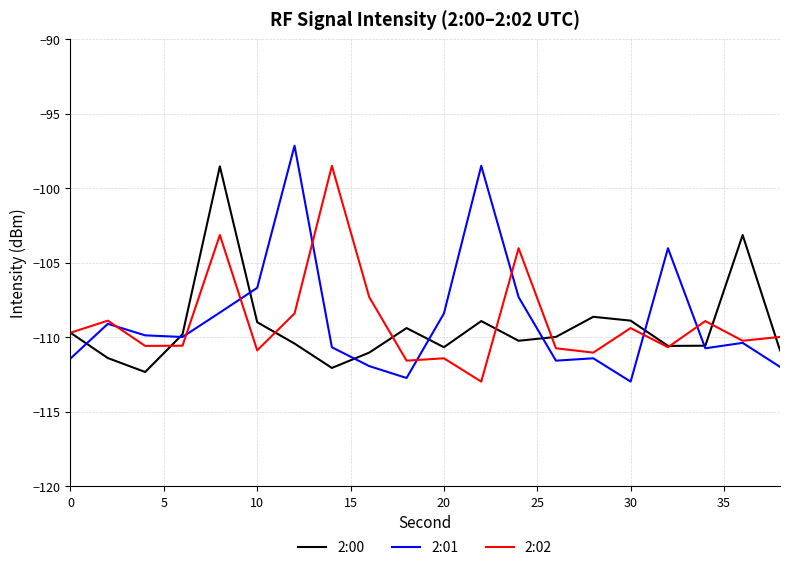

Which series has the widest spread of values?

2:01